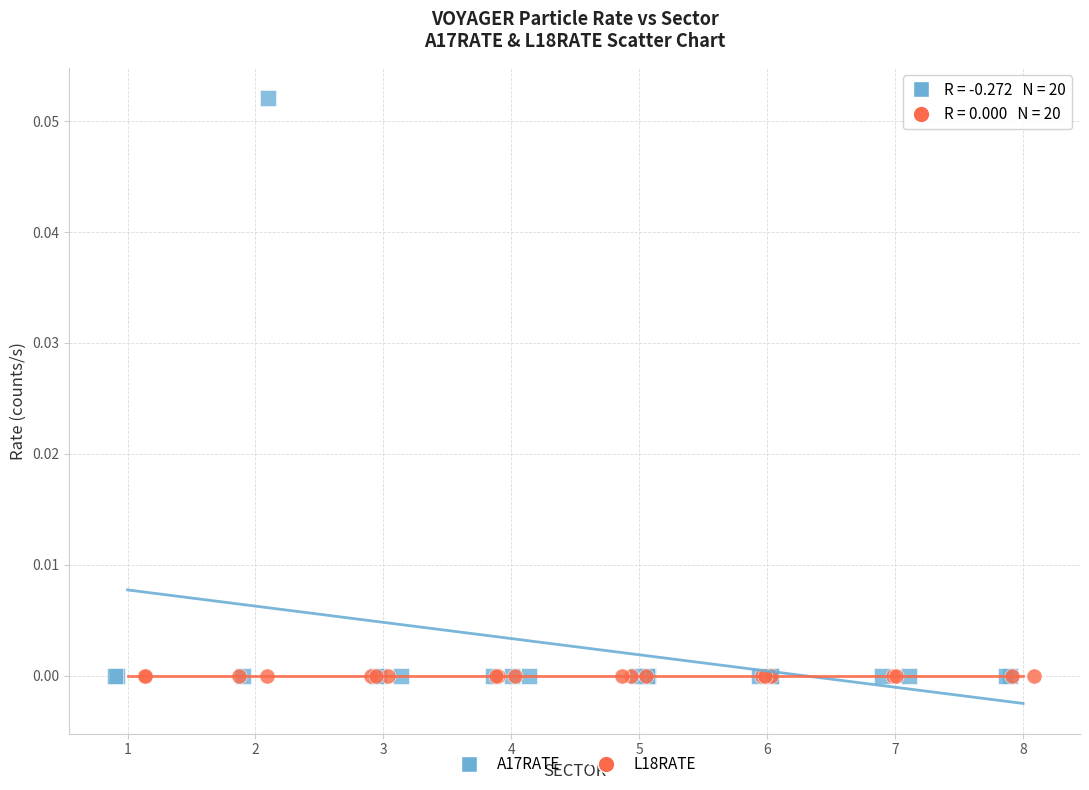

What are all the series names shown in the legend?

A17RATE, L18RATE